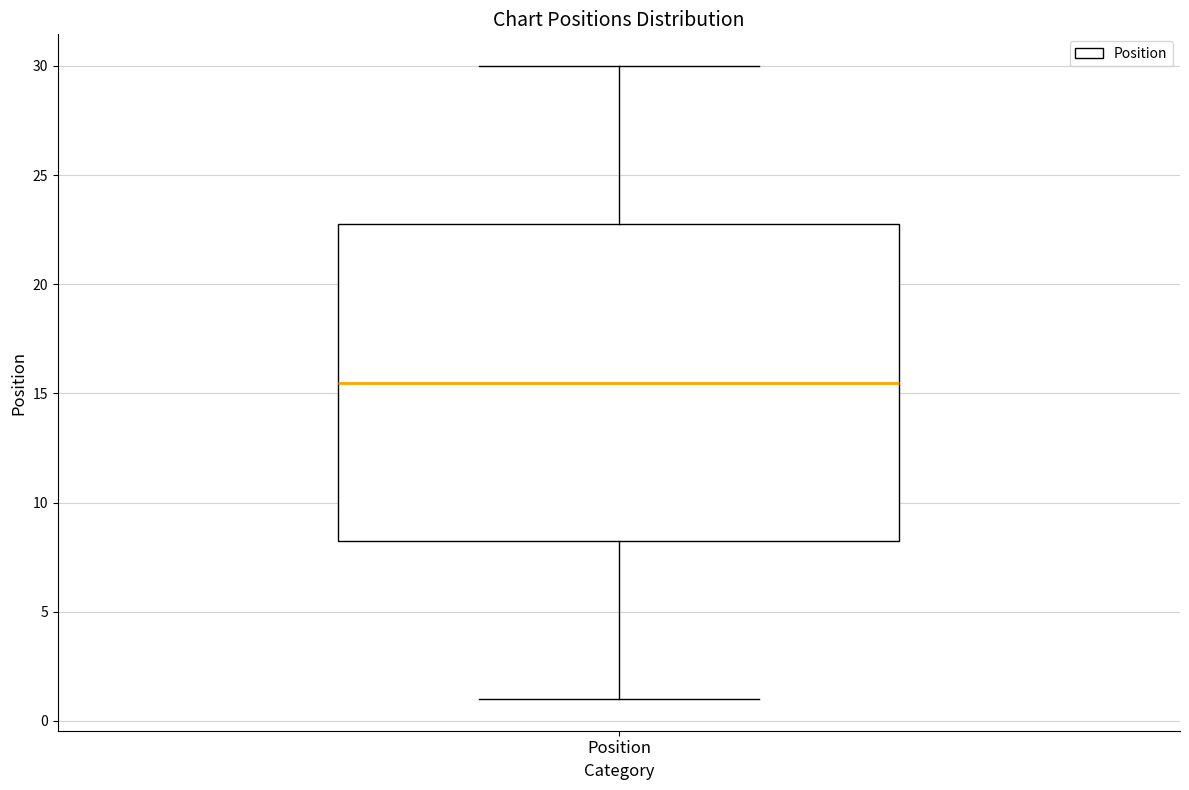

Read this box plot against the y-axis: the position of the median line, the range covered by the box, and the ends of both whiskers. The values are not printed on the chart, so give them approximately, as read against the axis.

median 15.5, box 8.5 to 23.0, whiskers 1.0 to 30.0